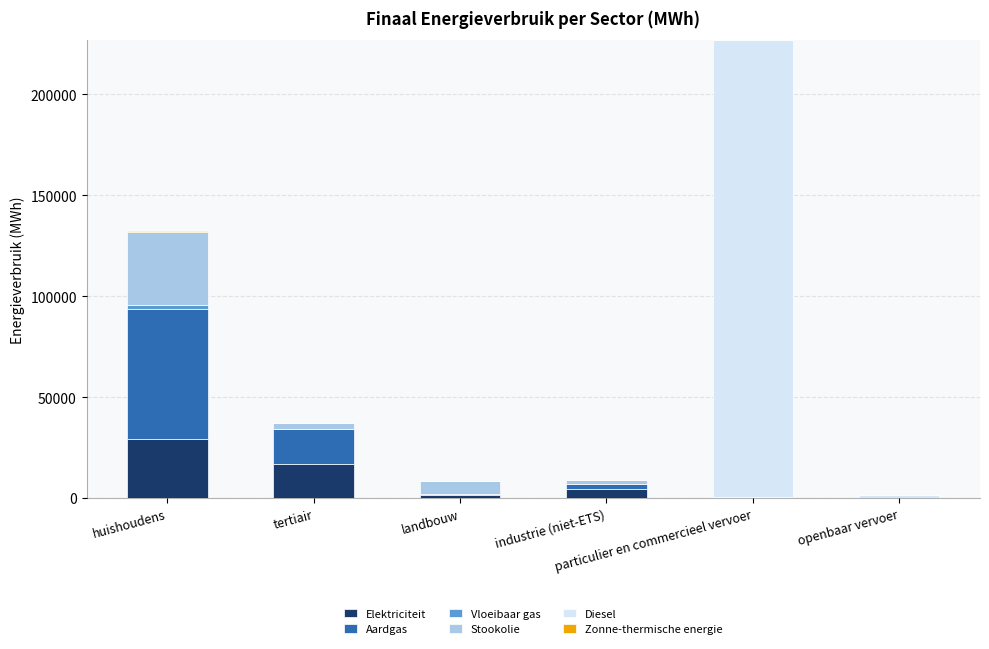

What is the highest value of the Elektriciteit series?

29309.4